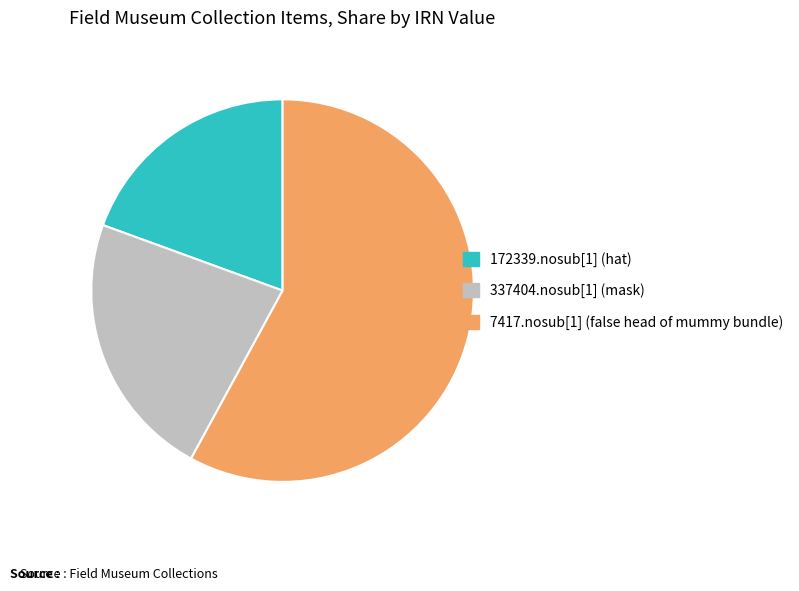

The 172339.nosub[1] (hat) slice represents 14% of the pie. True or false?

False